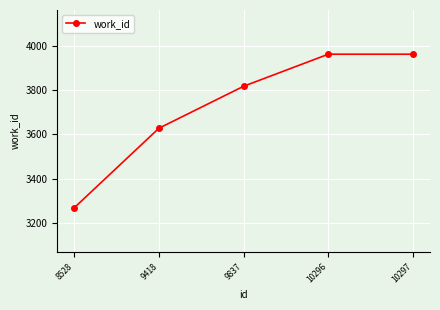

What is the difference between the maximum and minimum values?

695